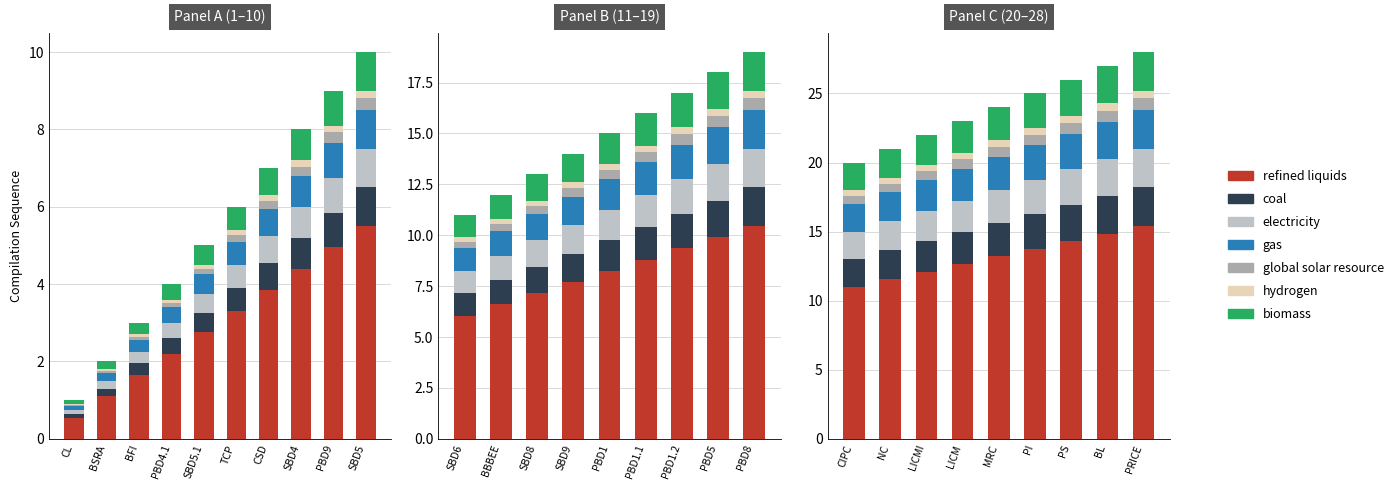

Rank the categories by value from lowest to highest.

CL, BSRA, BFI, PBD4.1, SBD5.1, TCP, CSD, SBD4, PBD9, SBD5, SBD6, BBBEE, SBD8, SBD9, PBD1, PBD1.1, PBD1.2, PBD5, PBD8, CIPC, NC, LICMI, LICM, MRC, PI, PS, BL, PRICE